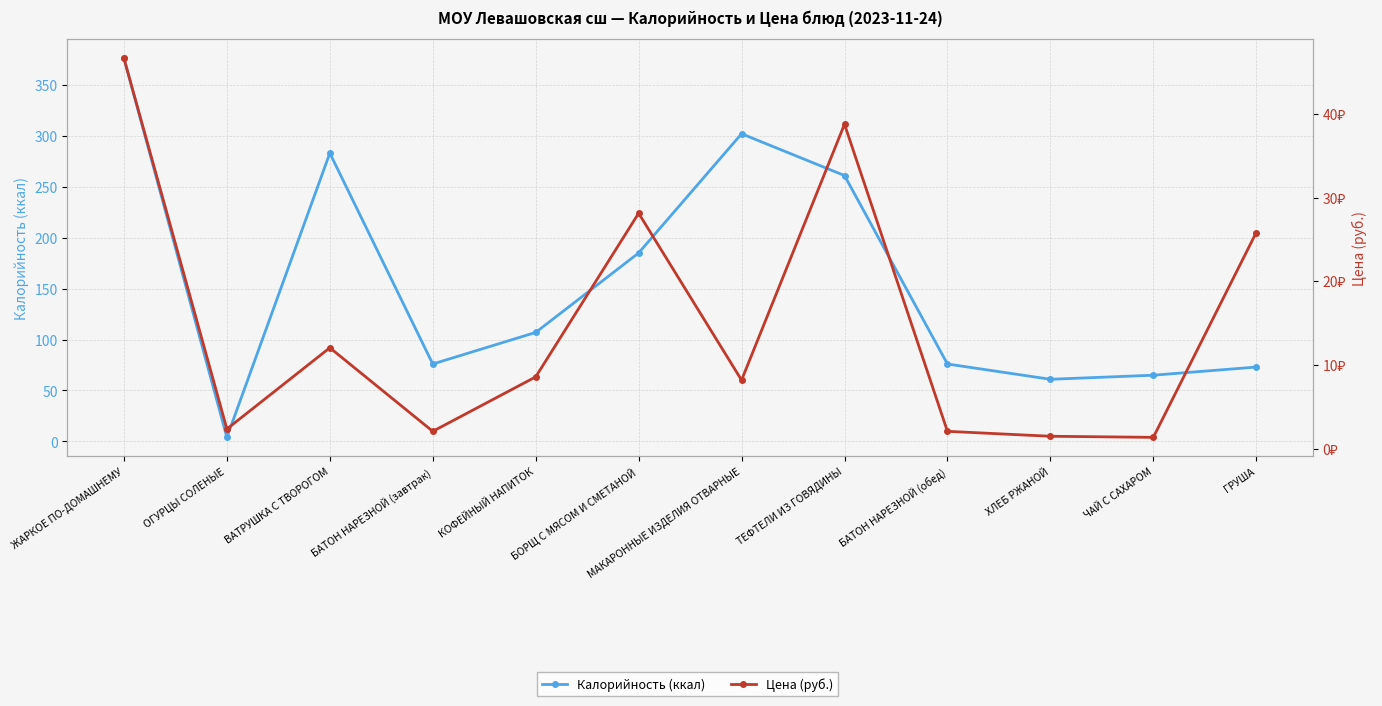

How many data points in Калорийность (ккал) are above 107?

5